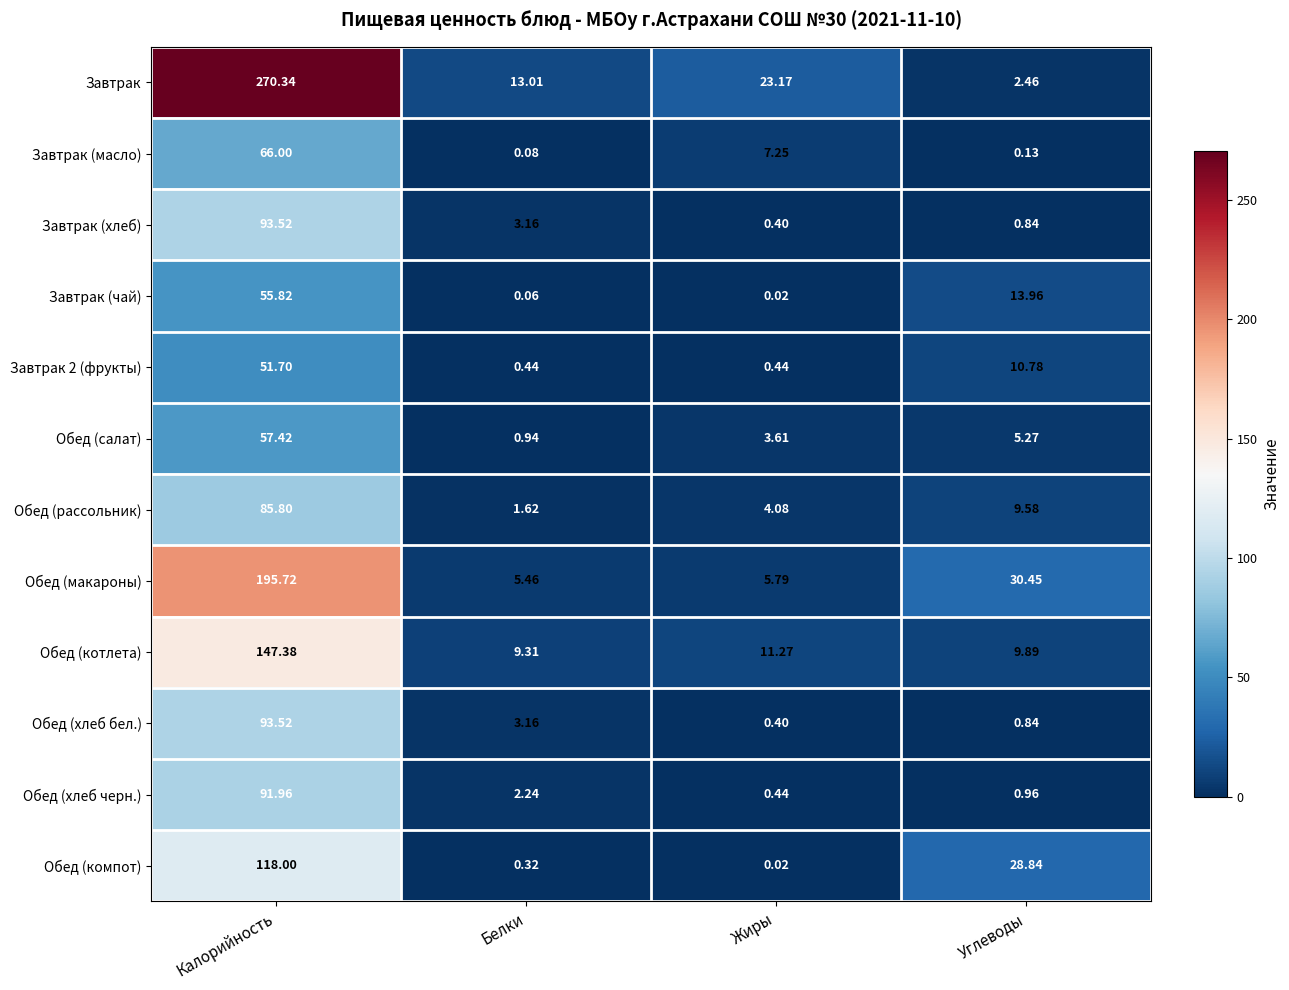

At which category is the sum across all series the highest?

Калорийность